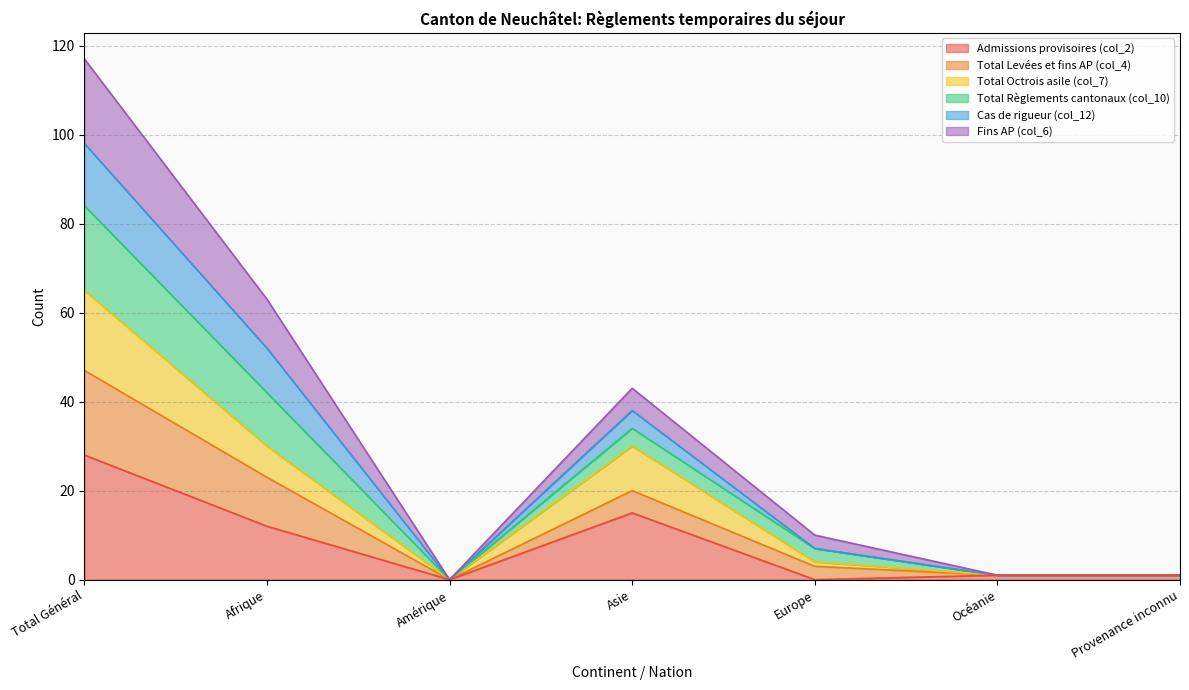

How many data points does each series have?

7